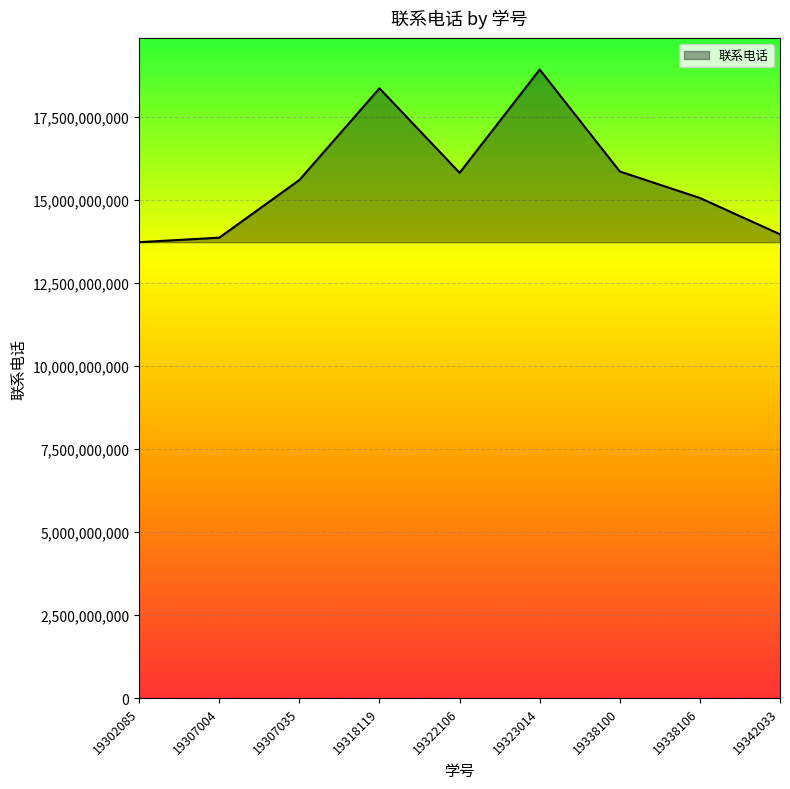

What is the ratio of the value at 19307035 to the value at 19338100?

1.0